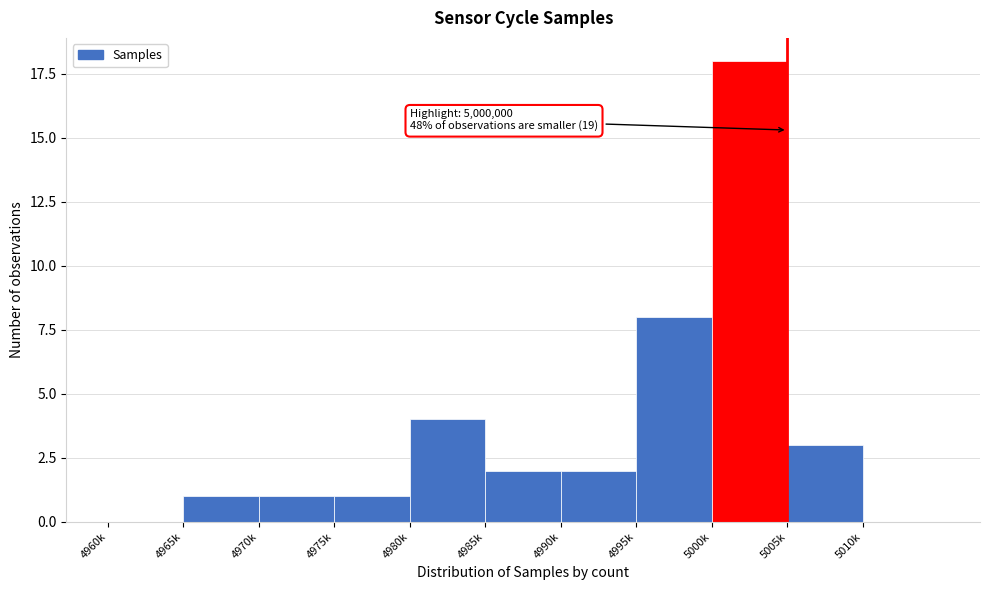

Reading left to right, extract all data points from this chart.

4960k=0	4965k=1	4970k=1	4975k=1	4980k=4	4985k=2	4990k=2	4995k=8	5000k=18	5005k=3	5010k=0